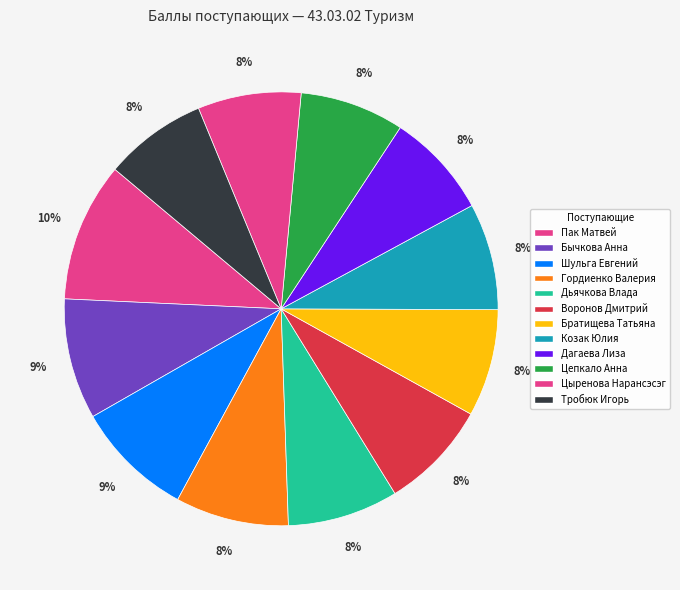

Rank the categories by value from highest to lowest.

Пак Матвей, Бычкова Анна, Шульга Евгений, Гордиенко Валерия, Дьячкова Влада, Воронов Дмитрий, Братищева Татьяна, Козак Юлия, Дагаева Лиза, Цепкало Анна, Цыренова Нарансэсэг, Тробюк Игорь